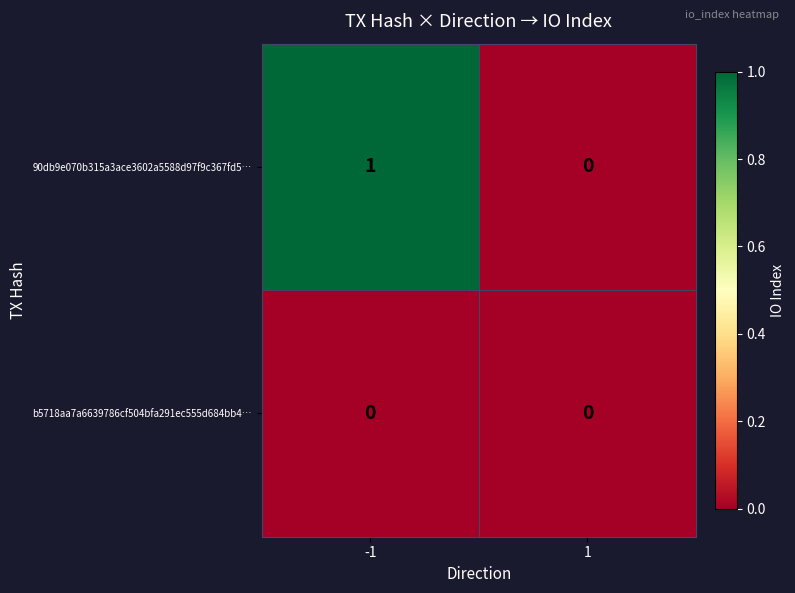

The value of 90db9e070b315a3ace3602a5588d97f9c367fd5… at -1 is 1. True or false?

True